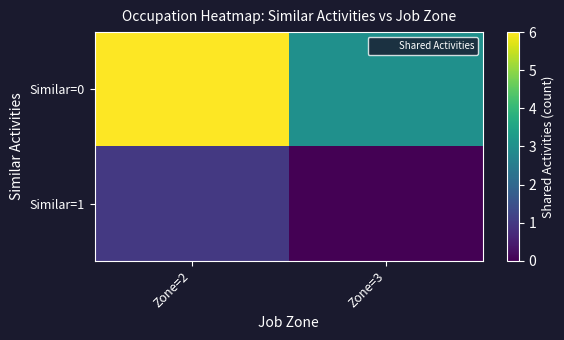

At which category does the chart reach its minimum across all series?

Zone=3